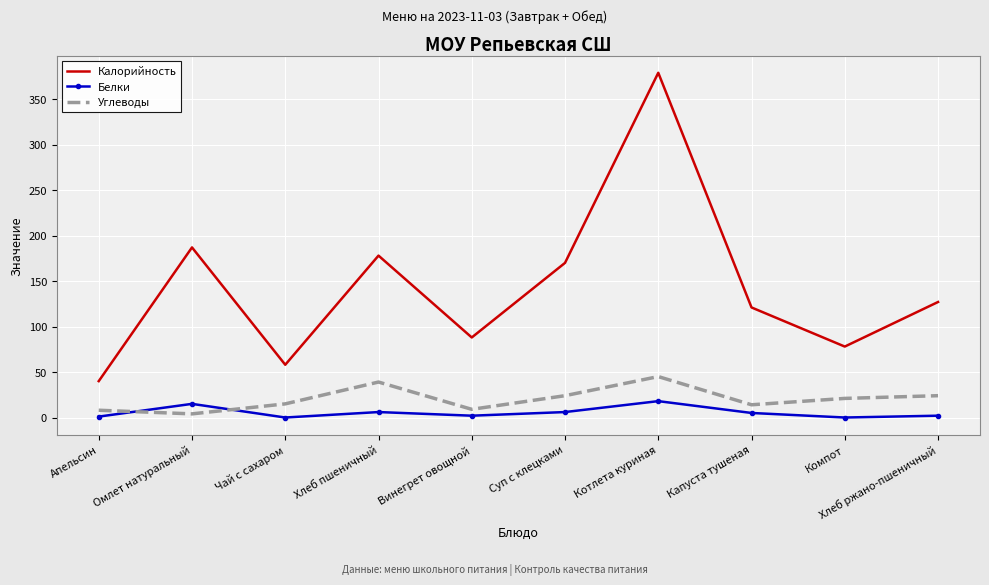

What are all the series names shown in the legend?

Калорийность, Белки, Углеводы